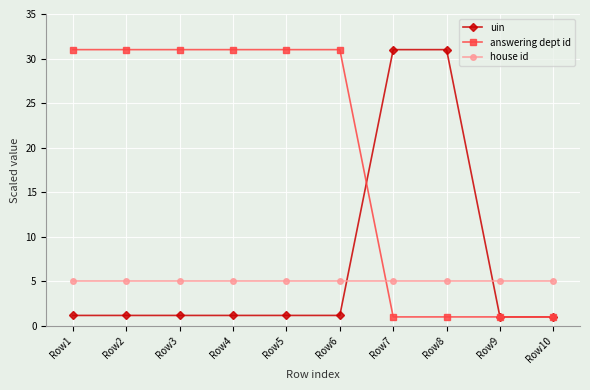

Which series ends up on top after the final intersection of house id and uin?

house id